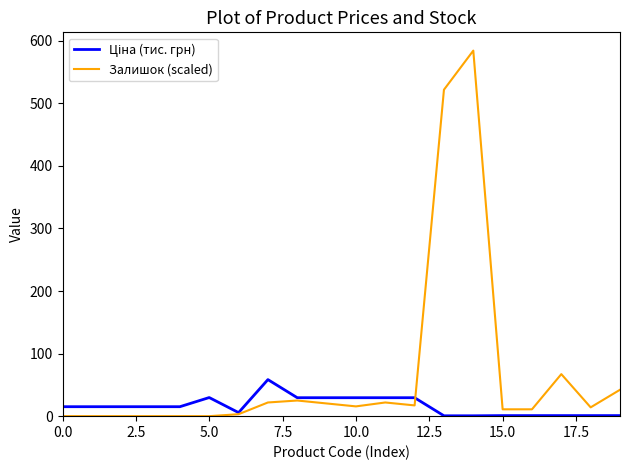

Which series has the largest total across all categories?

Залишок (scaled)